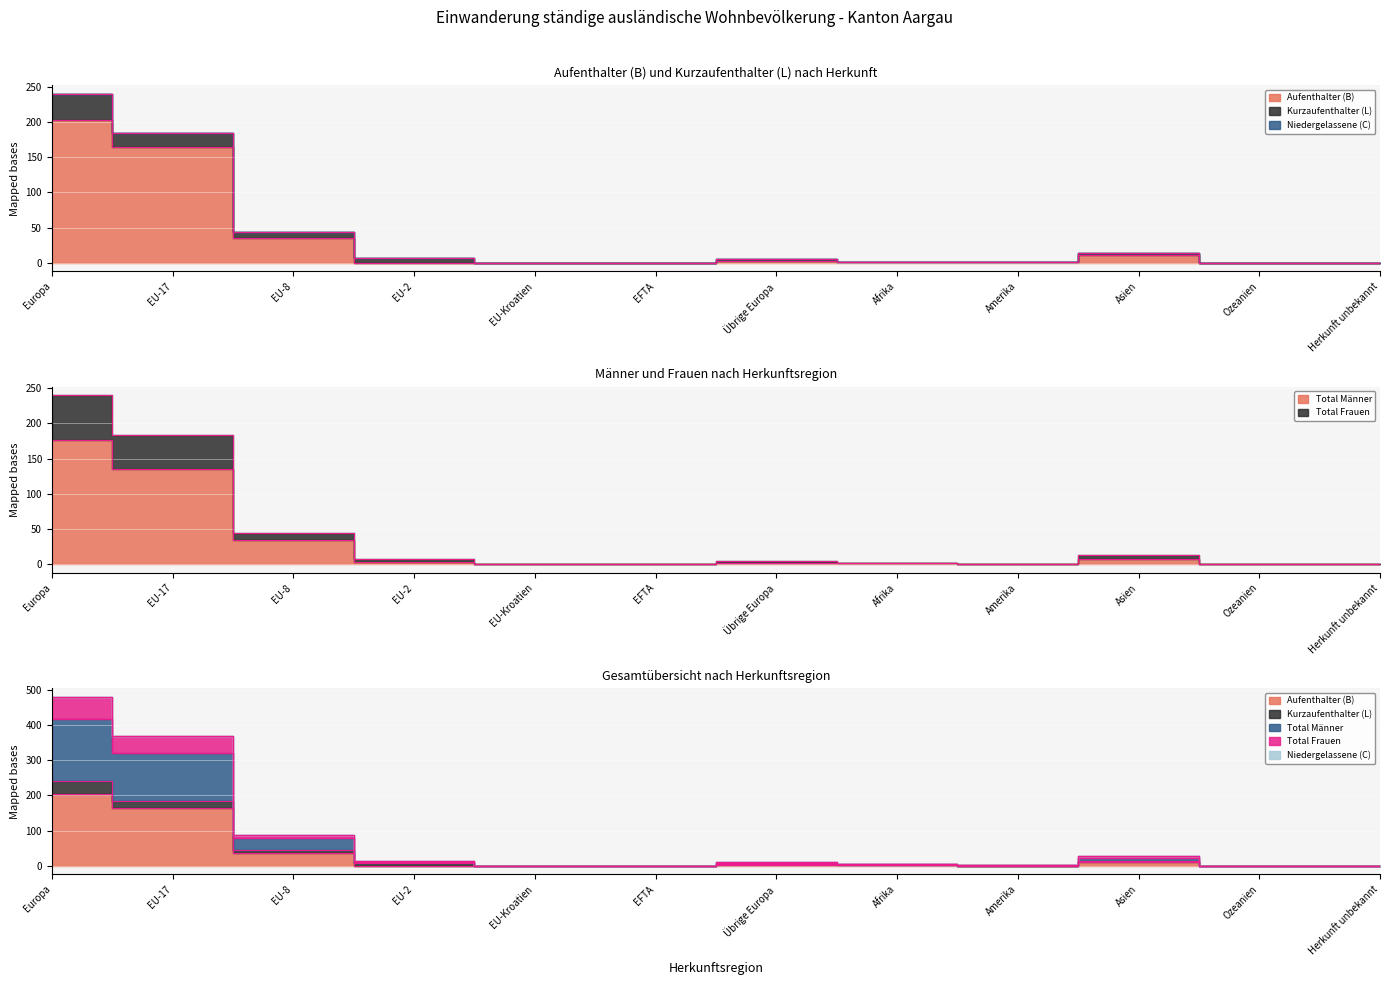

Where is Total Frauen nearest to the value 120?

EU-17